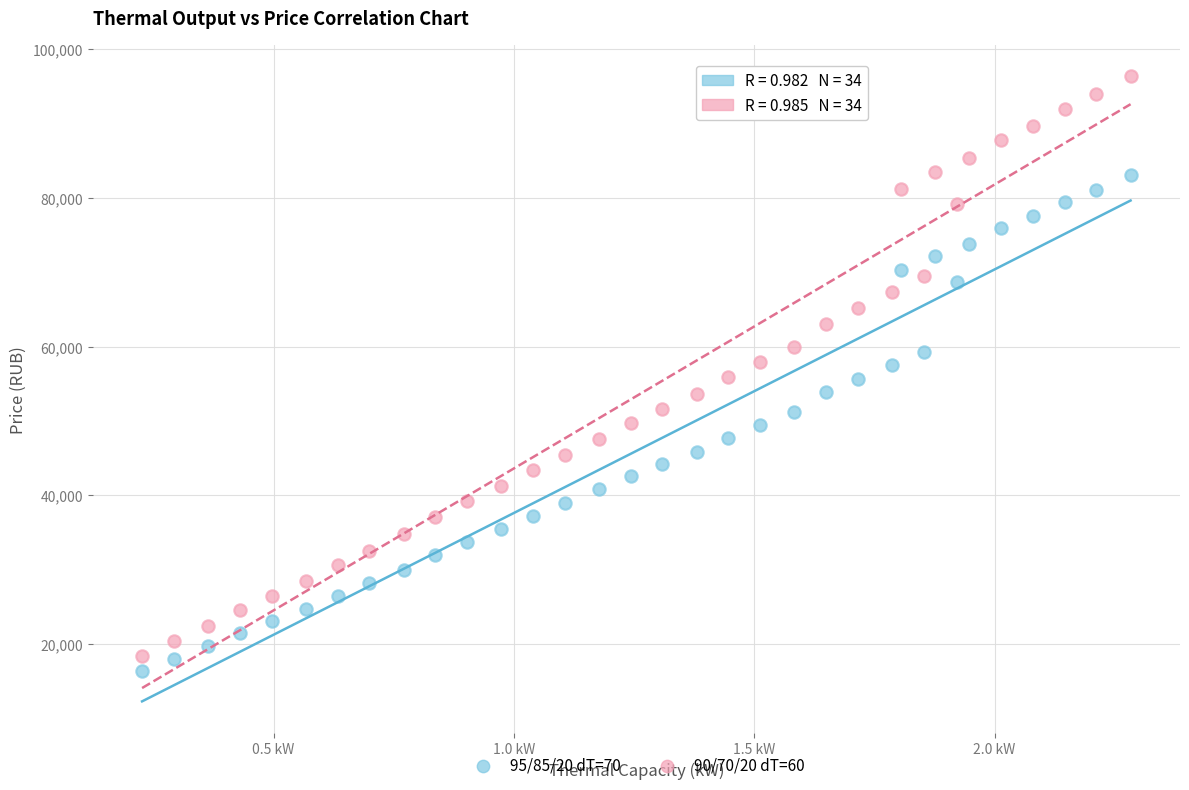

Which series contains the highest Y value?

90/70/20 dT=60